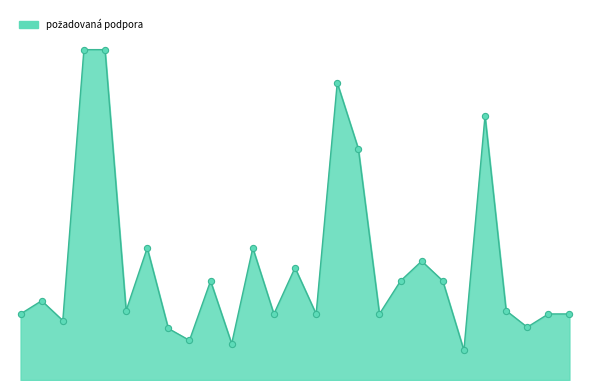

Is this an area chart (filled region under the line)?

Yes